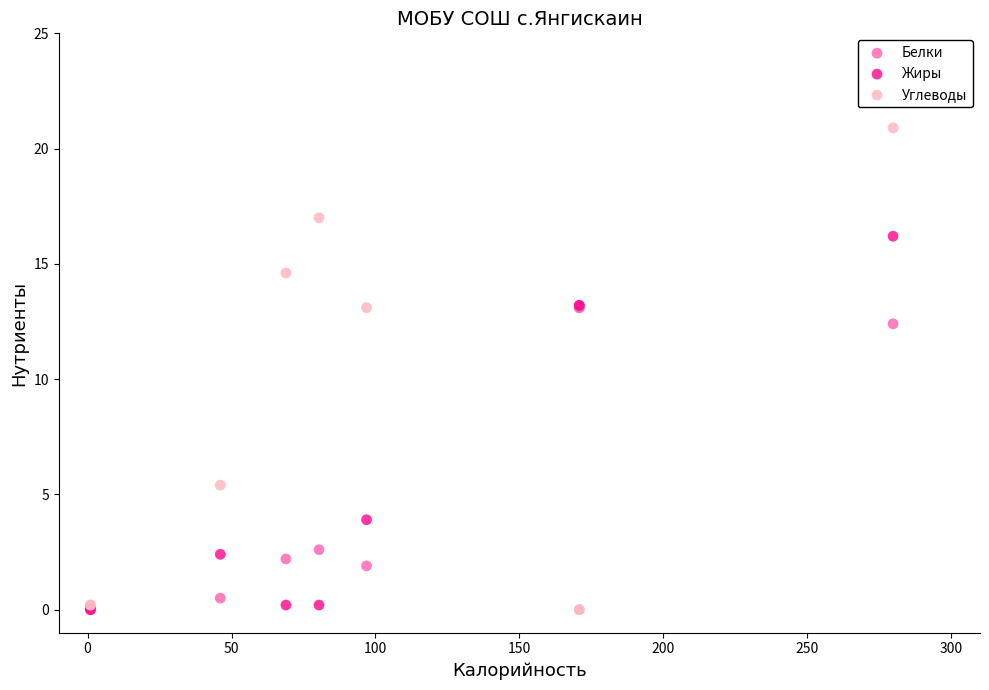

What are all the series names shown in the legend?

Белки, Жиры, Углеводы